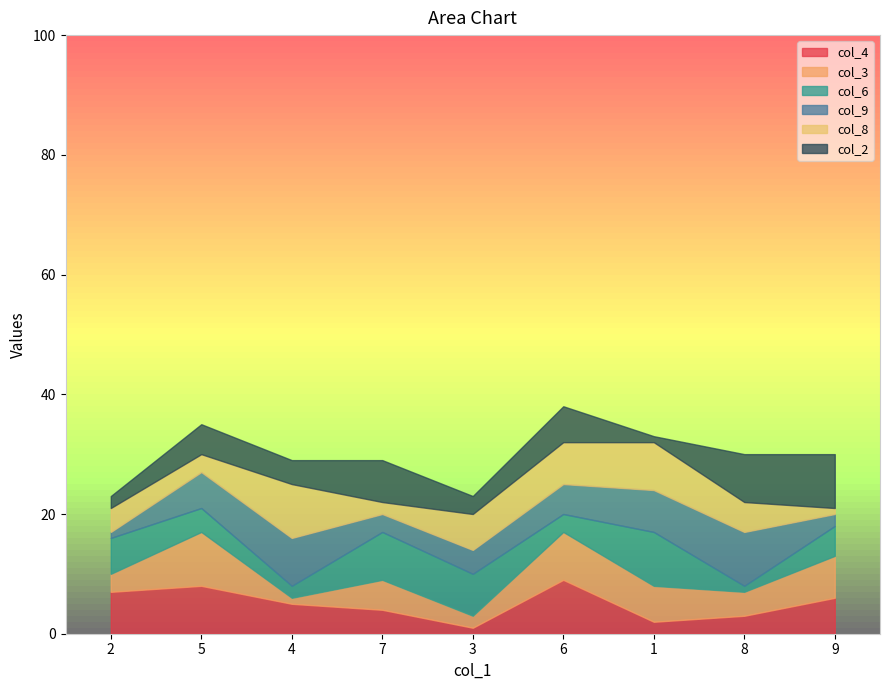

Count the col_3 values in the range 3 to 7.

5